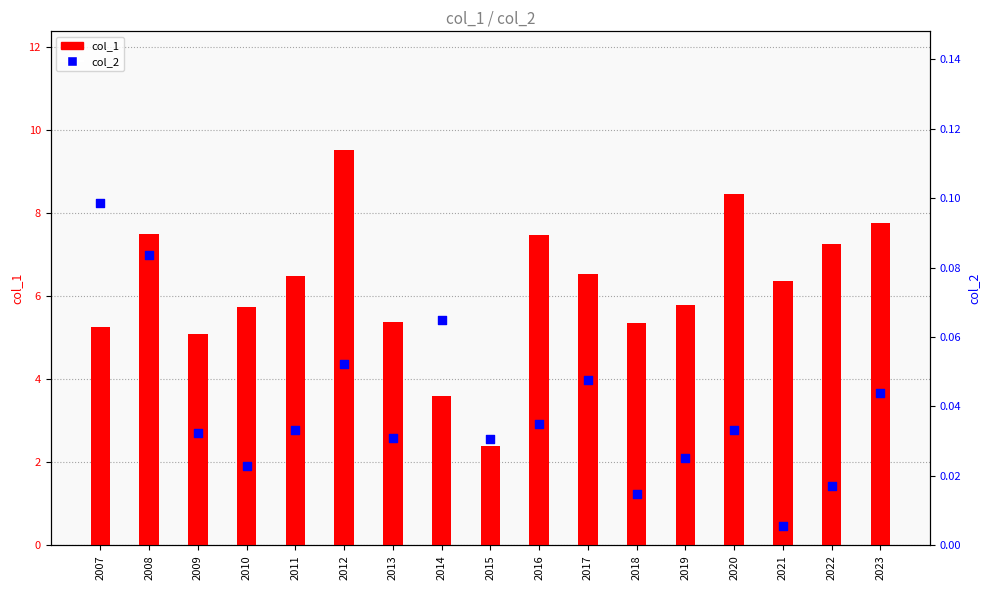

At how many categories does at least one series exceed 3?

16